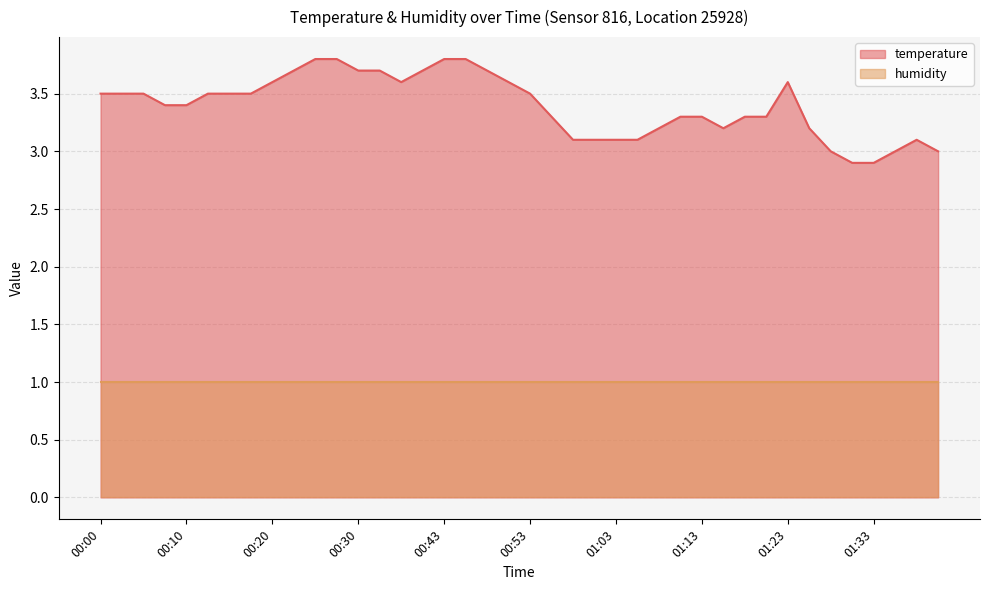

Rank the categories by value from highest to lowest.

00:25, 00:28, 00:43, 00:46, 00:22, 00:30, 00:33, 00:41, 00:48, 00:20, 00:38, 00:51, 01:23, 00:00, 00:03, 00:05, 00:12, 00:15, 00:17, 00:53, 00:08, 00:10, 00:56, 01:11, 01:13, 01:18, 01:20, 01:08, 01:16, 01:25, 00:58, 01:01, 01:03, 01:06, 01:37, 01:28, 01:35, 01:40, 01:30, 01:33